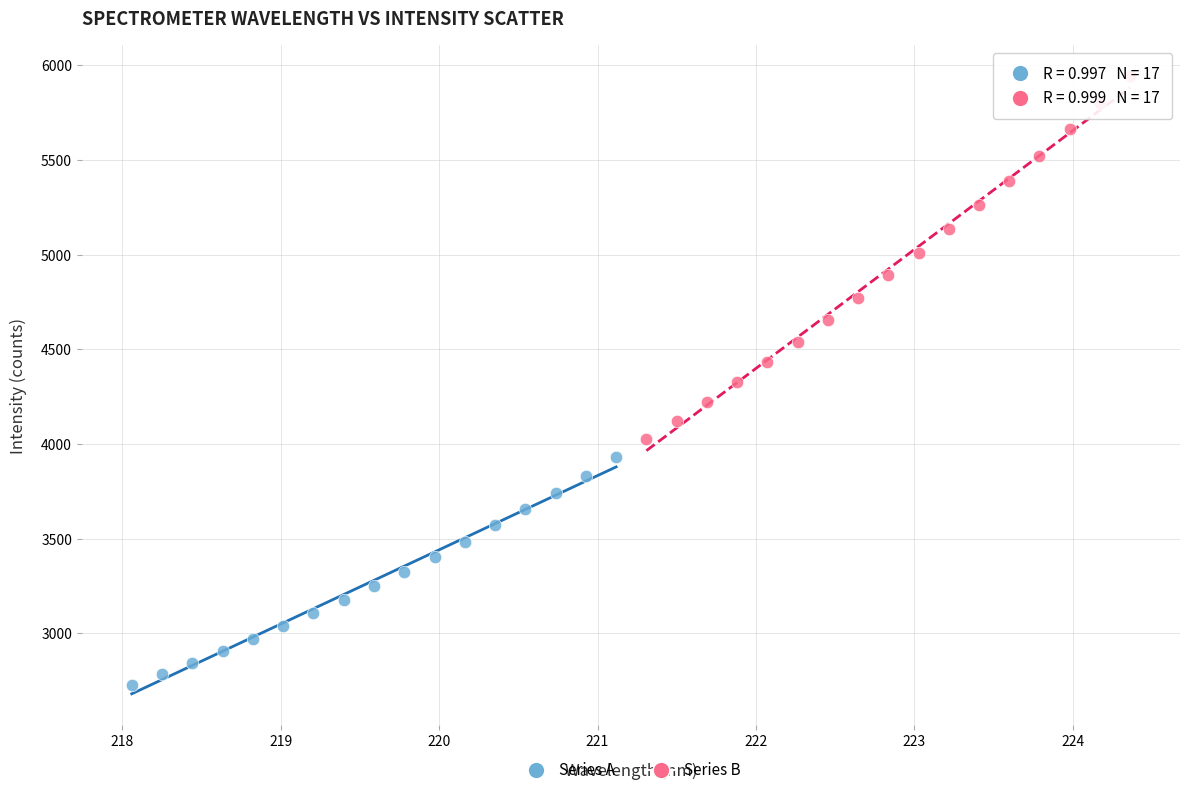

Which series has the widest spread of Y values?

Series B